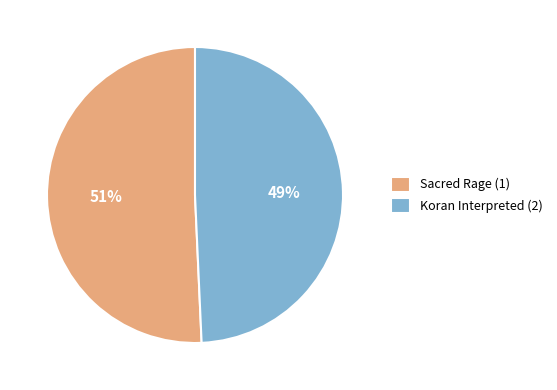

How many segments does this pie chart have?

2